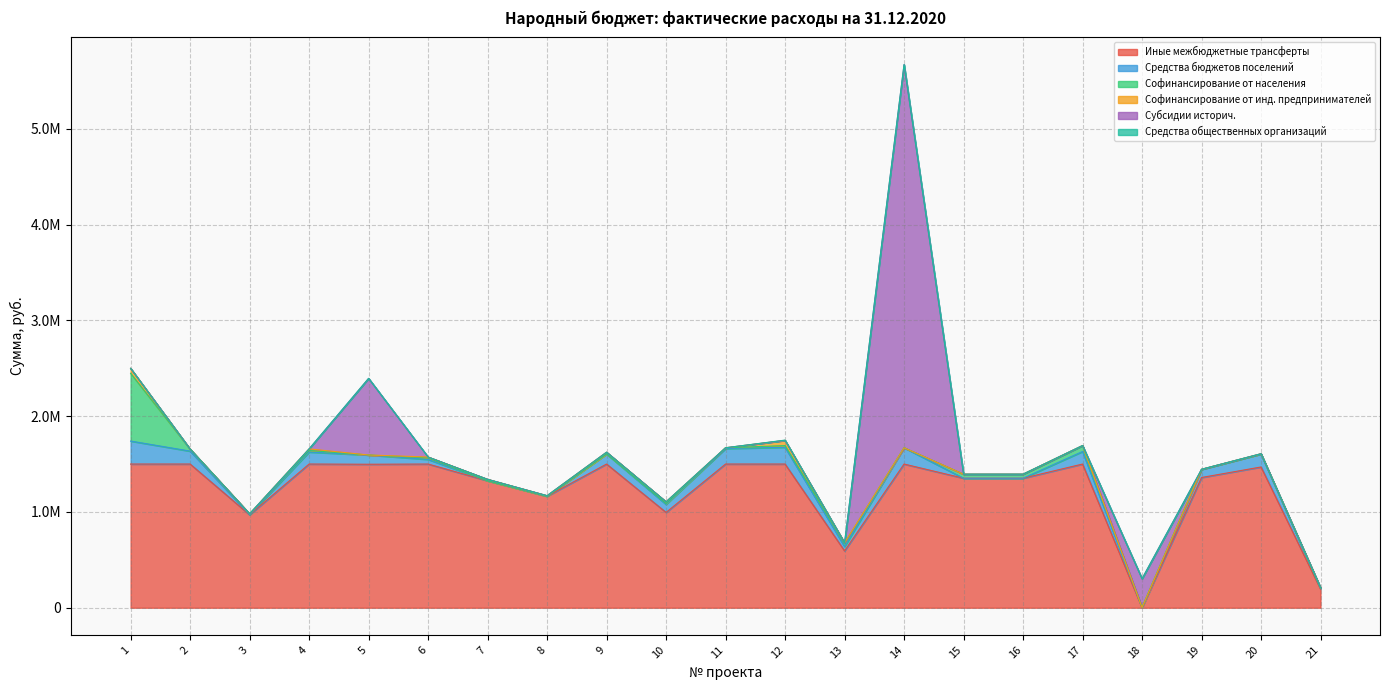

True or false: Субсидии историч. and Софинансирование от инд. предпринимателей cross at least once.

True